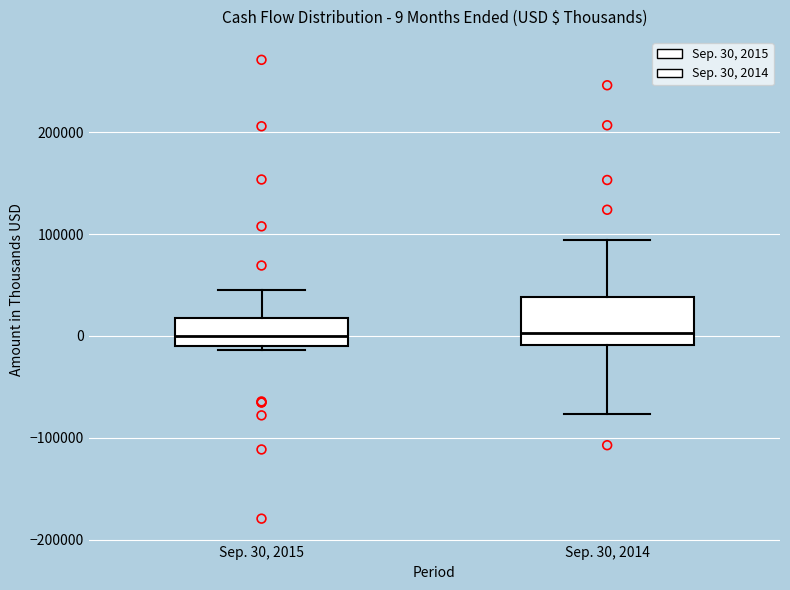

Comparing the boxes themselves (not the whiskers), which one is the tallest?

Sep. 30, 2014